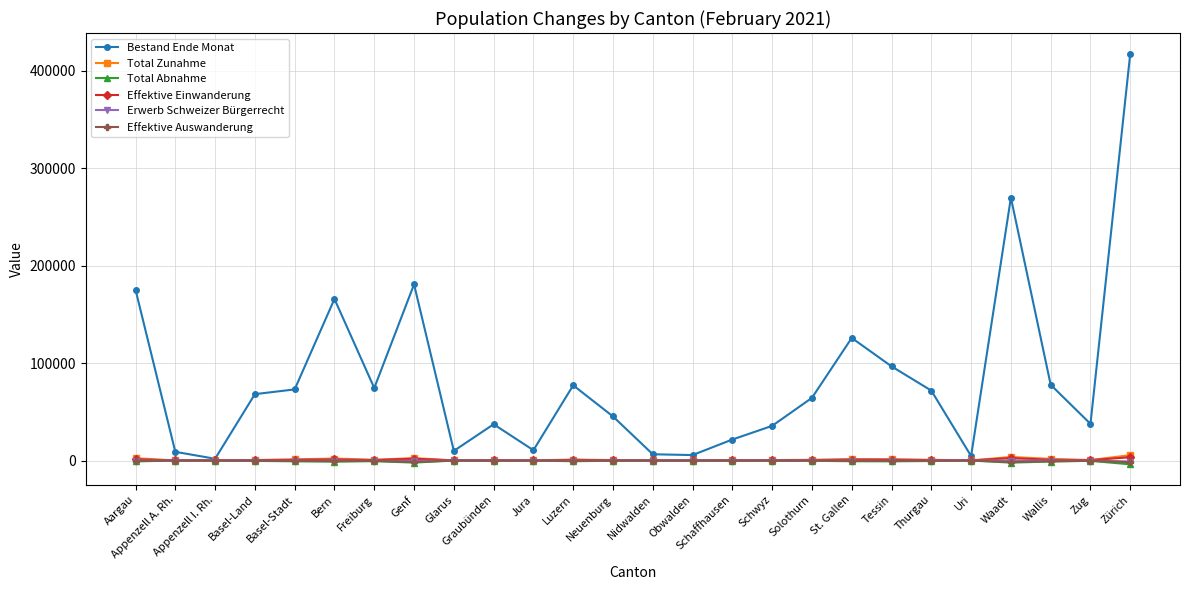

Between Freiburg and Zürich, which series saw the biggest shift?

Bestand Ende Monat